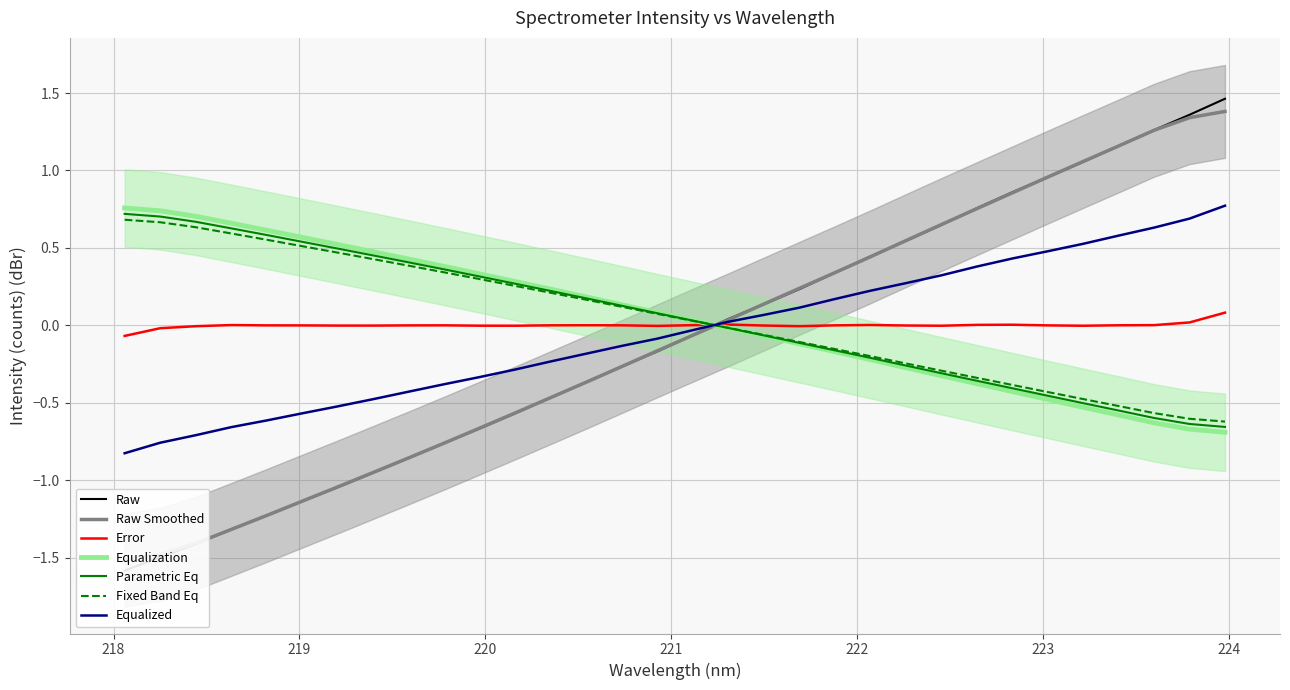

How many lines are shown in the chart?

1